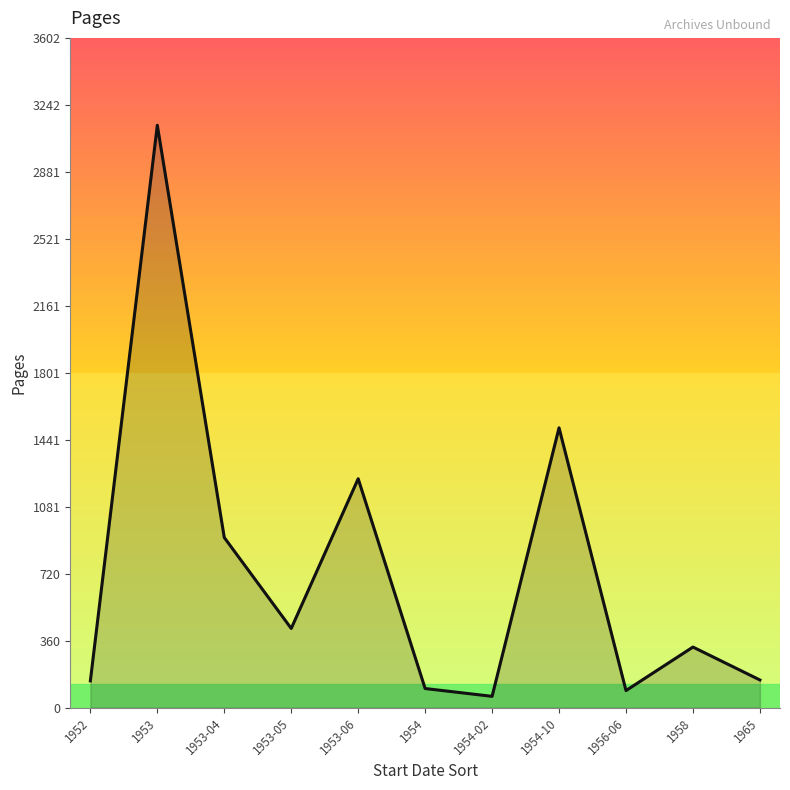

What is the ratio of the value at 1956-06 to the value at 1954-10?

0.1